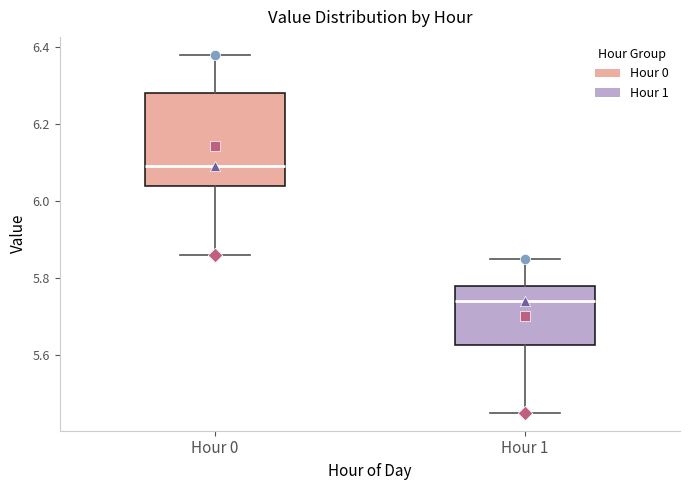

Reading left to right, read every box against the y-axis: the position of its median line, the range the box covers, and the ends of its whiskers. The values are not printed on the chart, so give them approximately, as read against the axis.

Hour 0: median 6.10, box 6.04 to 6.28, whiskers 5.86 to 6.38
Hour 1: median 5.74, box 5.62 to 5.78, whiskers 5.46 to 5.86